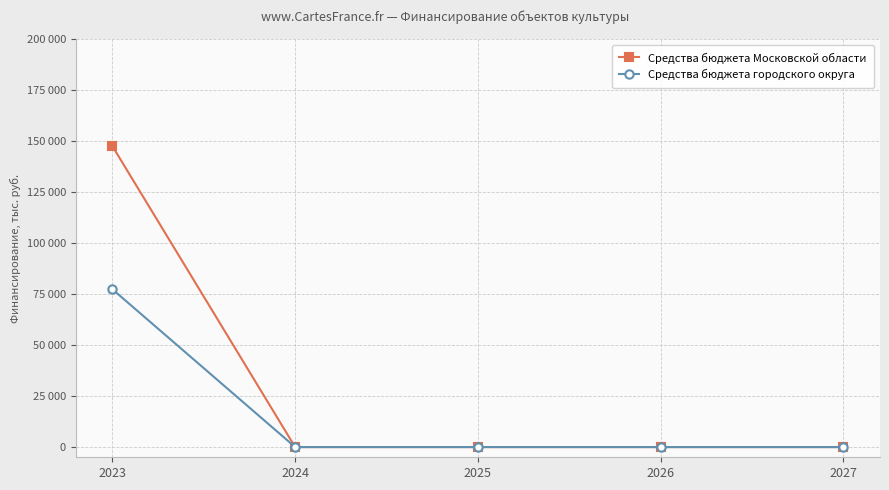

Which series changed the most between 2025 and 2026?

Средства бюджета Московской области